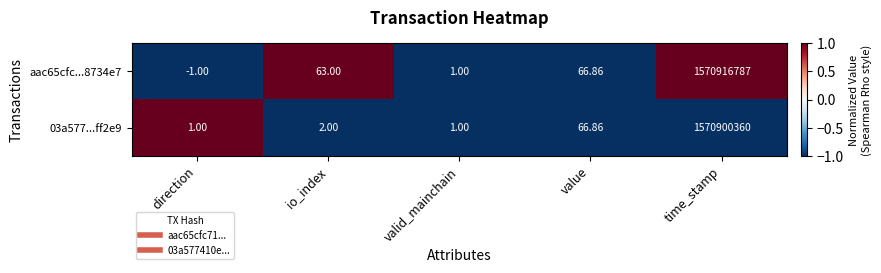

How many series are shown in this chart?

2